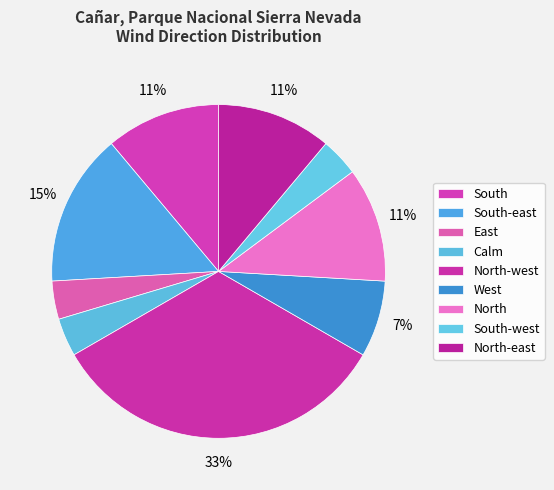

Does South-west account for over 50% of the chart?

No